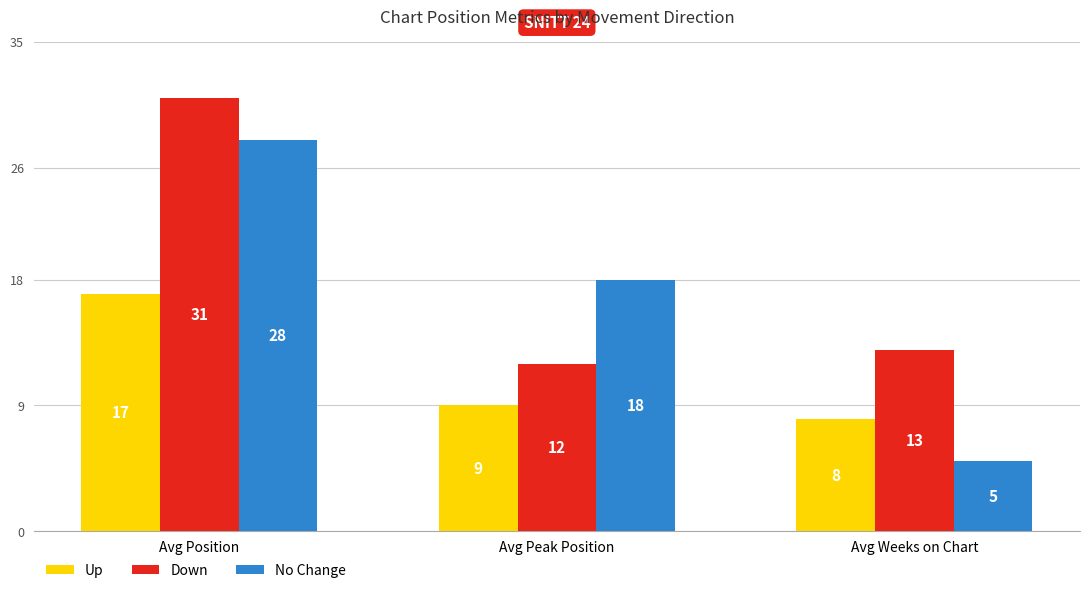

At which label is No Change closest to 16?

Avg Peak Position